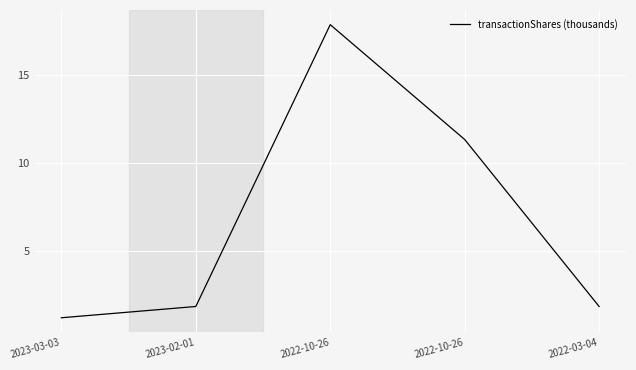

How many series are shown in this chart?

1